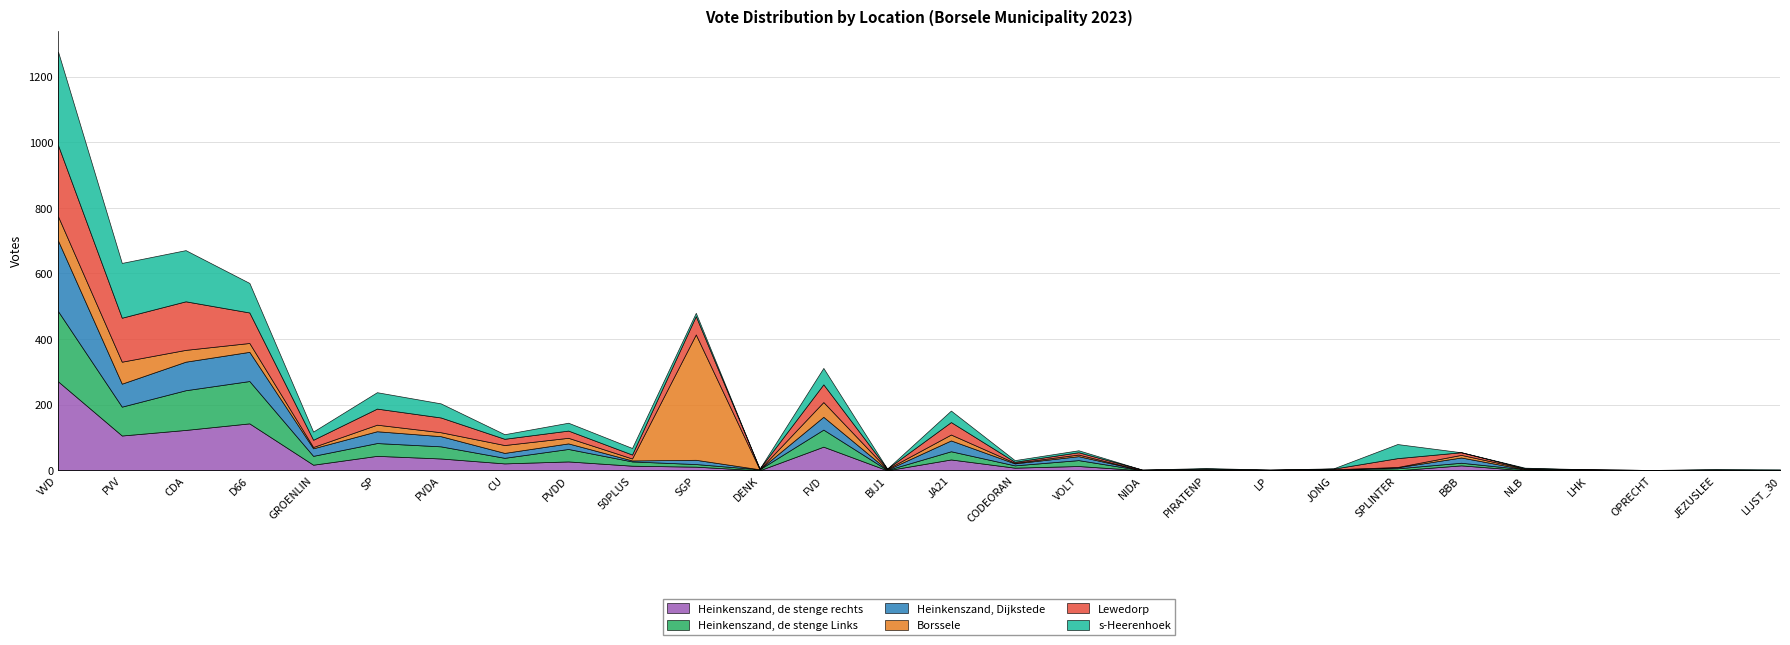

Reading left to right, list all the values displayed in this chart.

Heinkenszand, de stenge rechts: 271	106	123	143	17	44	36	21	27	14	11	0	72	0	33	8	13	0	0	0	2	0	15	0	0	0	0	0
Heinkenszand, de stenge Links: 214	88	121	129	27	39	37	17	38	13	8	3	52	1	25	7	18	0	0	1	1	6	8	3	1	0	0	0
Heinkenszand, Dijkstede: 215	70	87	89	23	36	31	15	17	3	13	0	39	1	33	6	12	0	1	0	0	3	16	0	0	0	0	0
Borssele: 74	67	36	27	4	20	12	24	17	6	382	0	45	2	18	2	5	0	2	0	0	1	8	2	1	0	0	1
Lewedorp: 217	134	148	93	22	49	45	19	22	12	56	2	54	1	38	3	7	2	2	1	2	27	8	1	1	1	2	0
s-Heerenhoek: 285	167	156	90	25	50	43	14	24	20	10	0	50	0	35	5	6	0	2	0	1	43	0	2	0	0	2	2